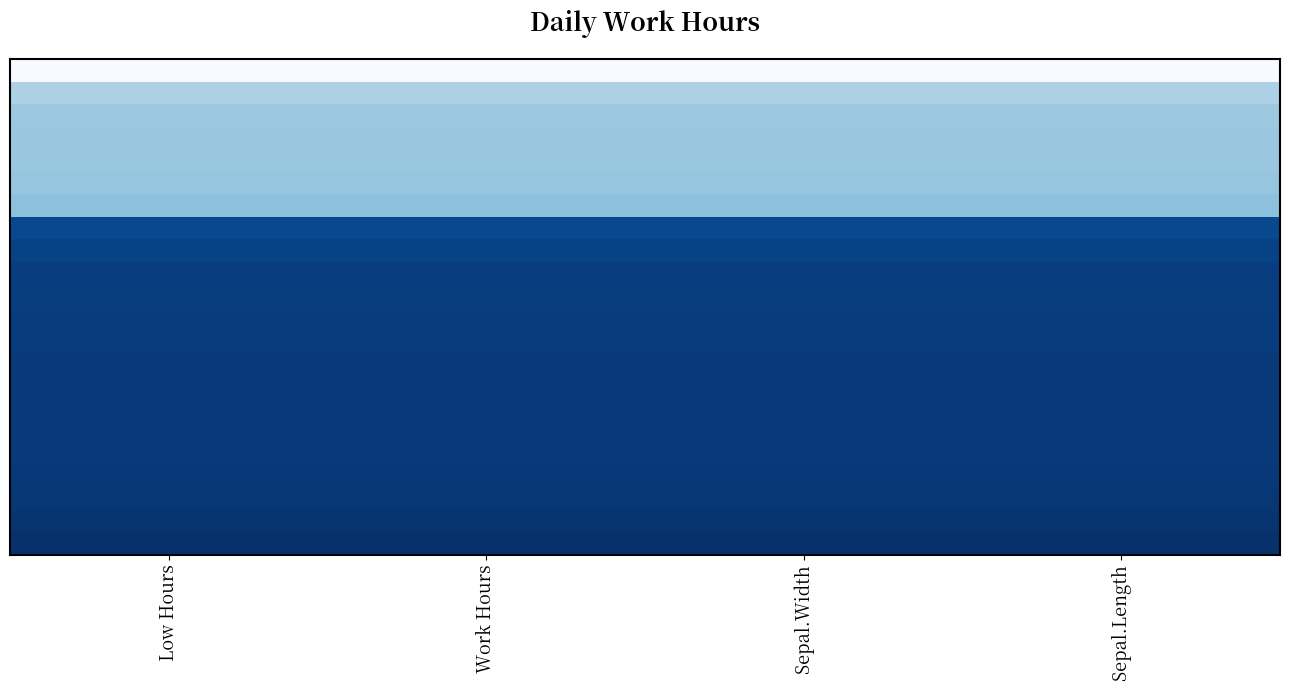

What is the minimum value shown in the chart?

9.1